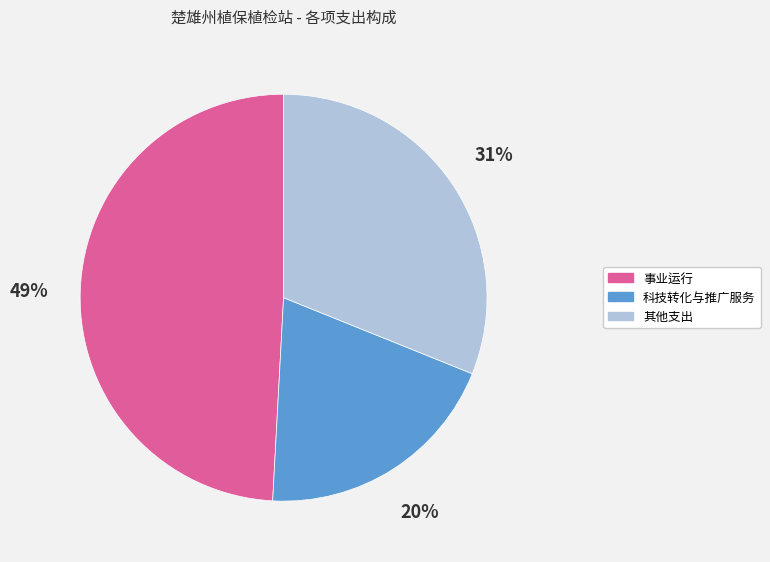

Is there a majority slice in this chart?

No